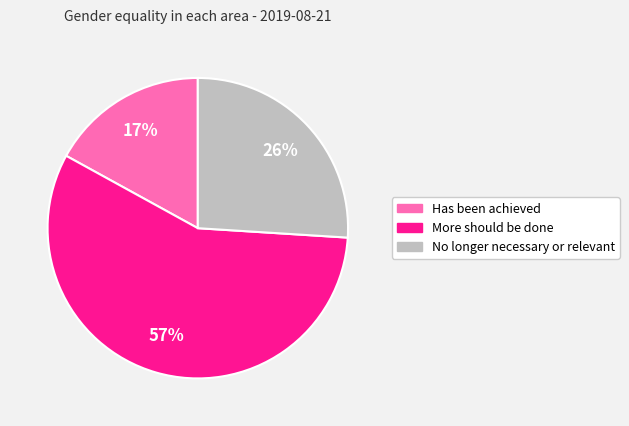

To the nearest percent, what is the combined percentage of No longer necessary or relevant and Has been achieved?

43%